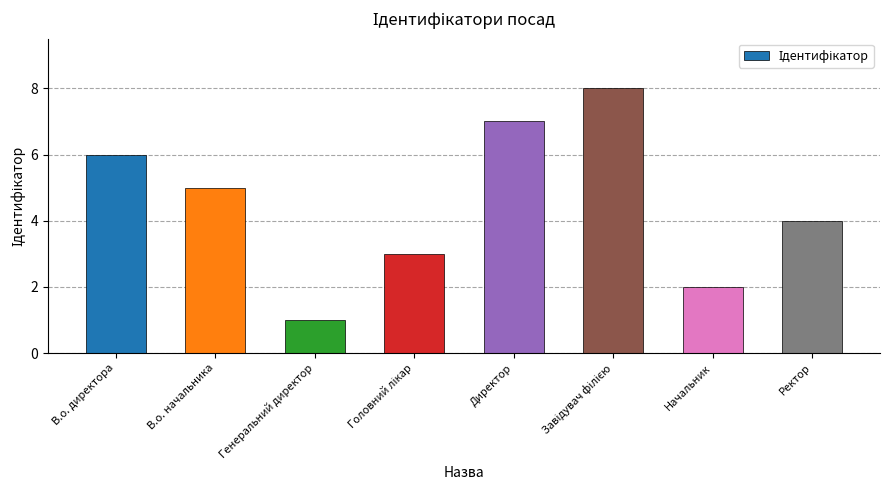

Where is the data nearest to the value 4?

Ректор